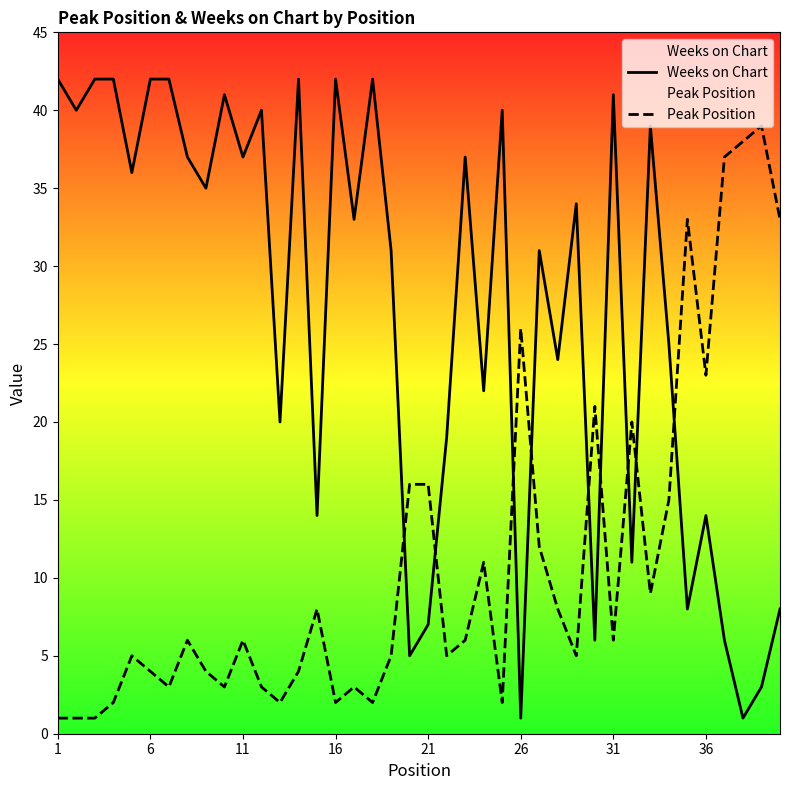

Read the Weeks on Chart value at 36, to the nearest 10.

10